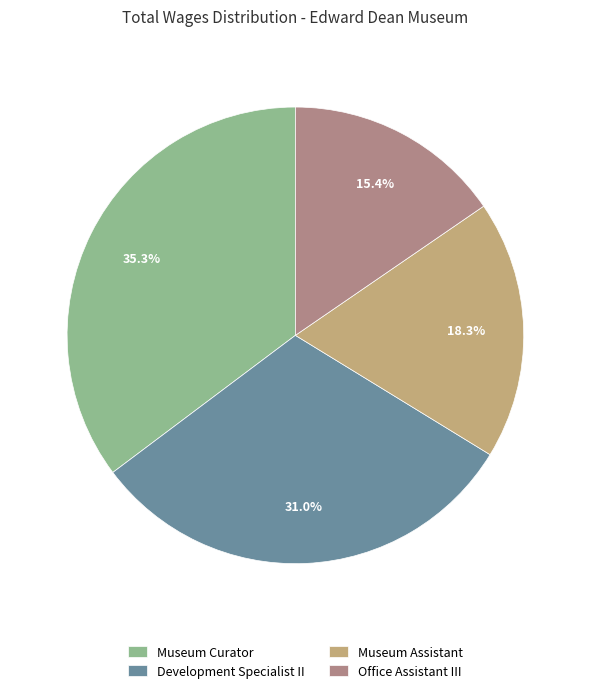

Which slice is the largest?

Museum Curator